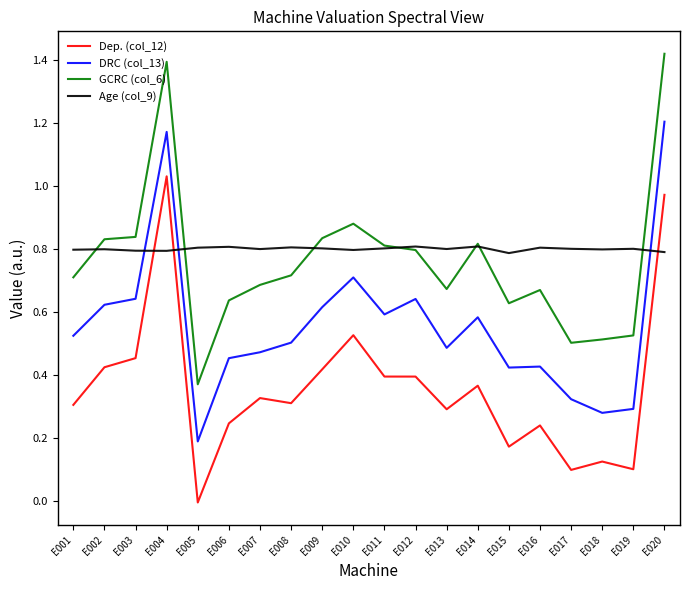

Between E004 and E009, which series saw the biggest shift?

Dep. (col_12)